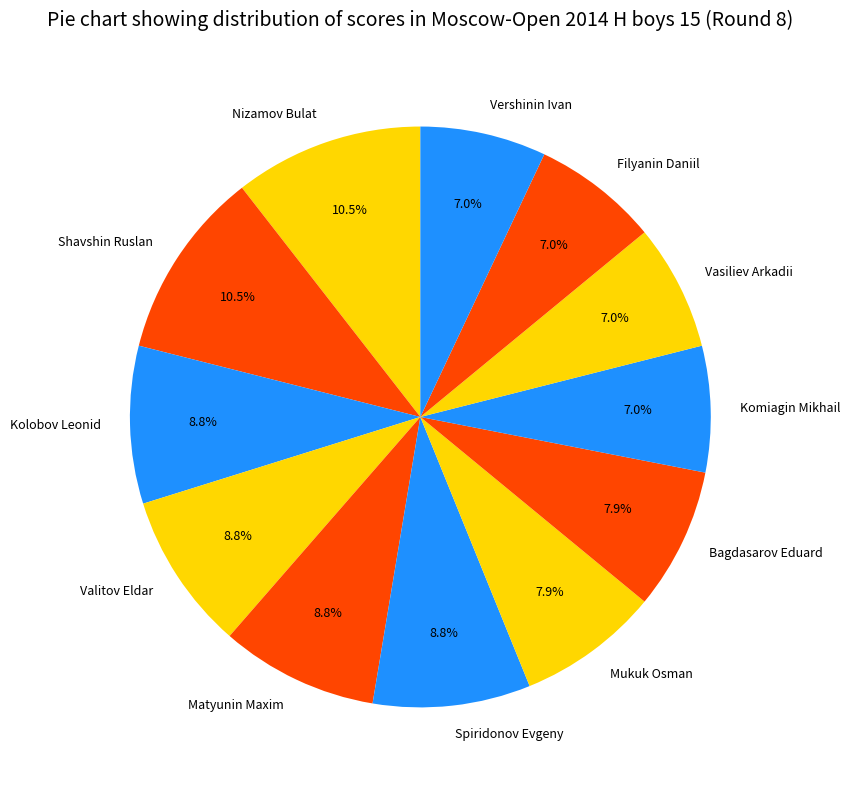

To the nearest percent, what is the combined percentage of Komiagin Mikhail and Shavshin Ruslan?

18%